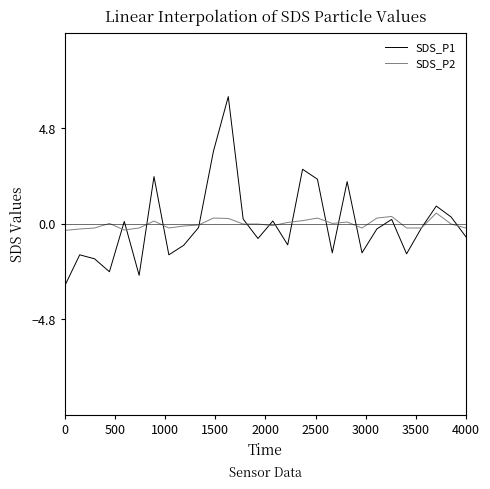

Rank the series by their maximum value, from highest to lowest.

SDS_P1, SDS_P2